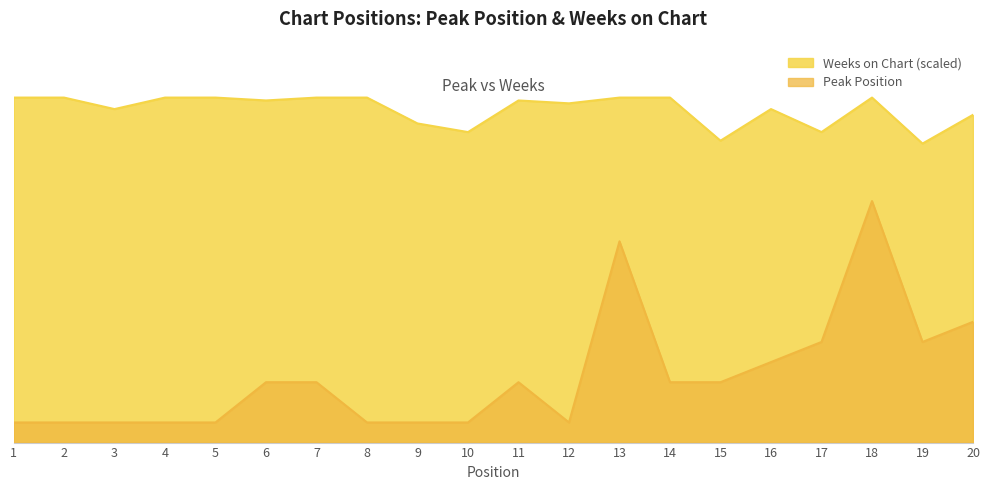

Where is the first local minimum for Peak Position?

12